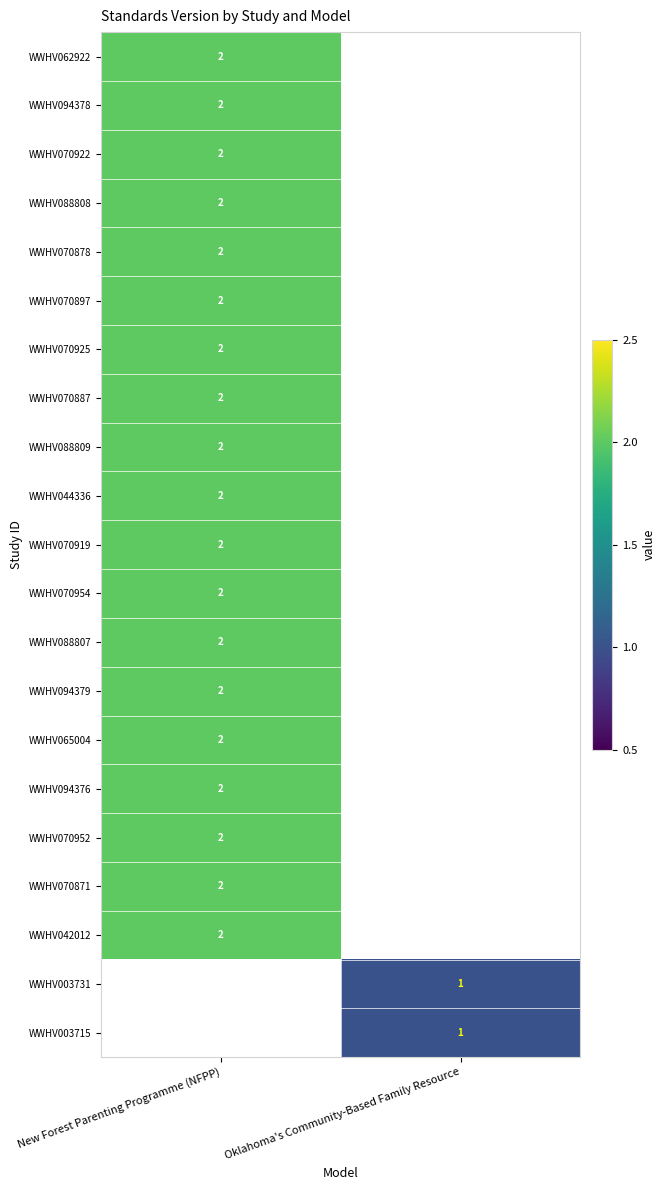

The WWHV094376 series shows 3 at New Forest Parenting Programme (NFPP). True or false?

False